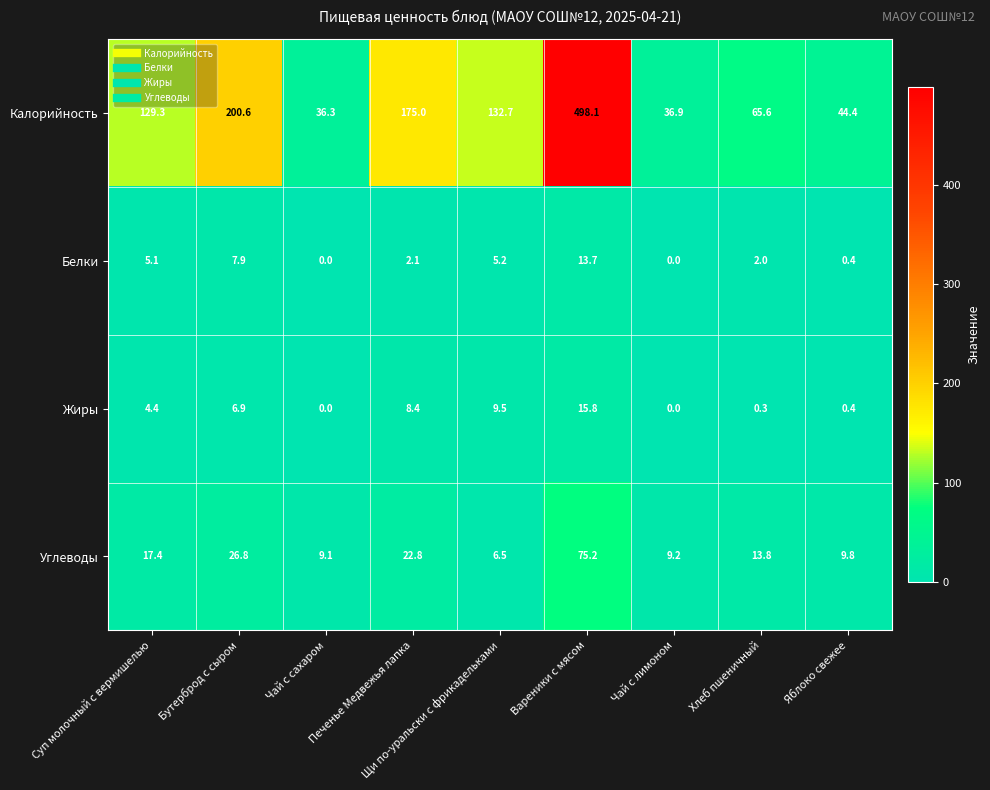

List the series in order of their peak value, highest first.

Калорийность, Углеводы, Жиры, Белки